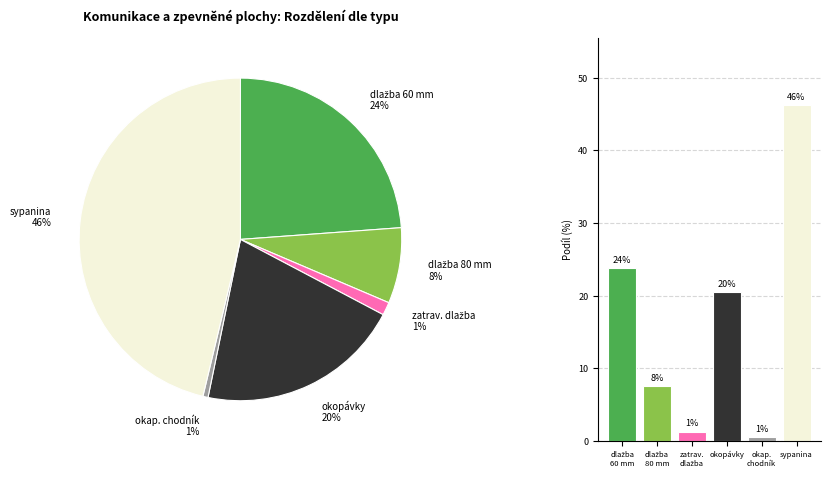

True or false: okopávky accounts for 20% of the total.

True